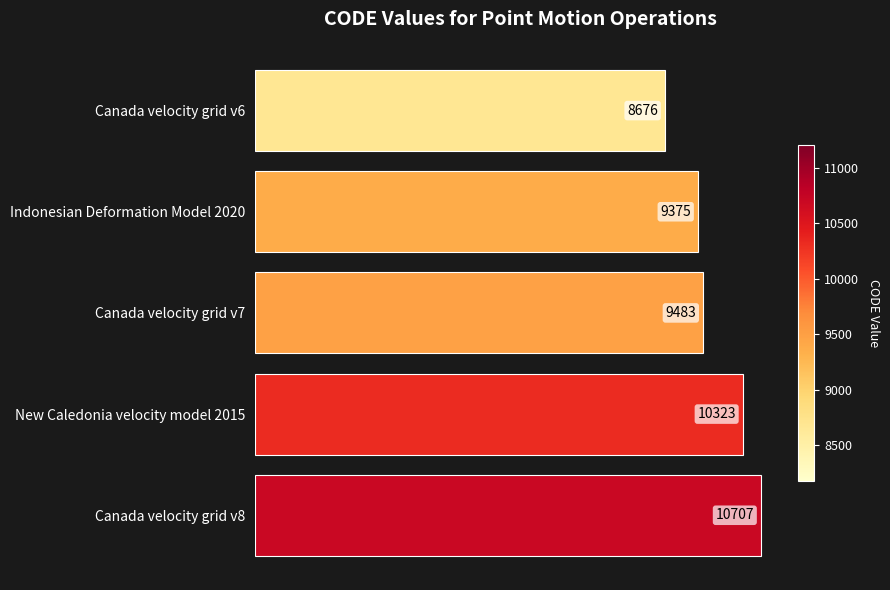

Approximately how many times larger is the value at Indonesian Deformation Model 2020 compared to Canada velocity grid v7?

1.0